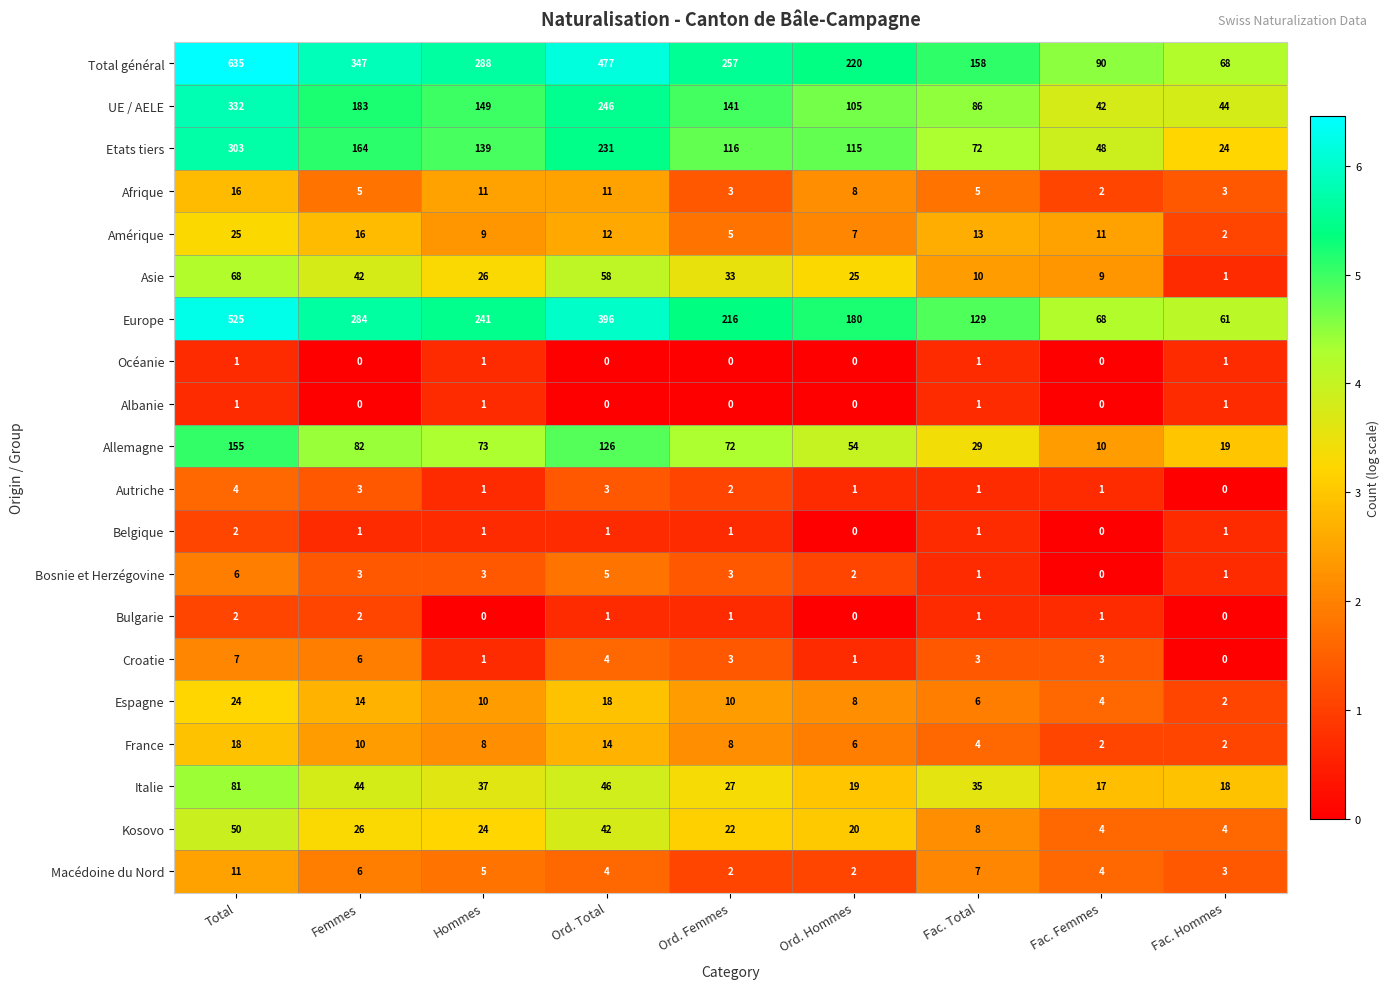

At which category does the chart reach its peak across all series?

Total